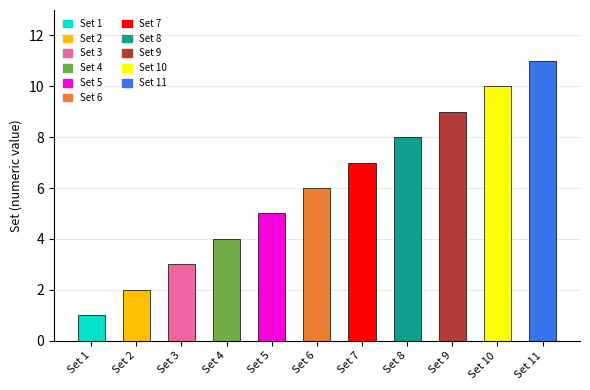

True or false: the data shows 10 at Set 7.

False